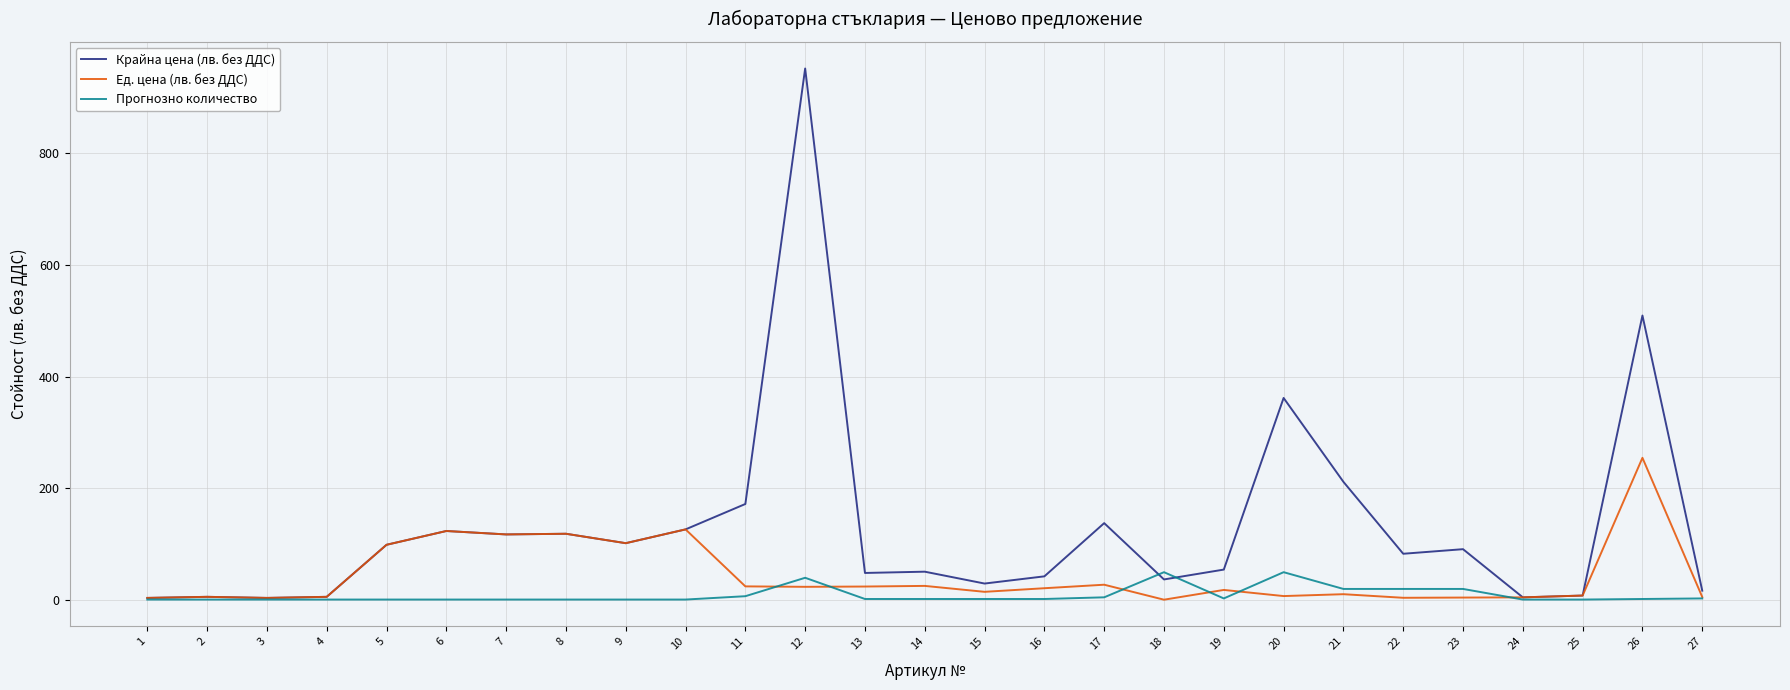

Which series changed the most between 18 and 26?

Крайна цена (лв. без ДДС)